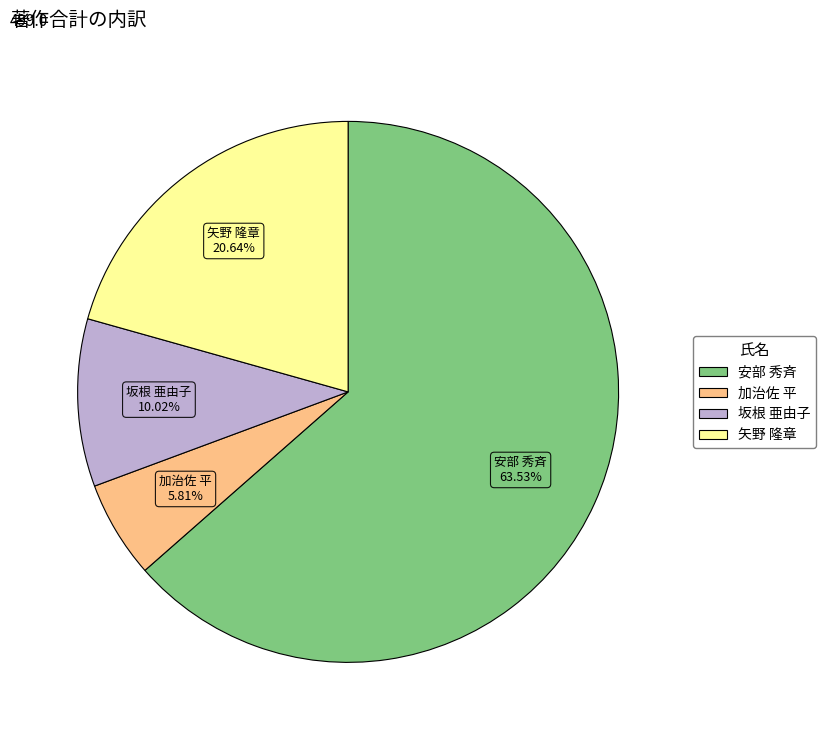

To the nearest percent, what is the average slice percentage?

25%